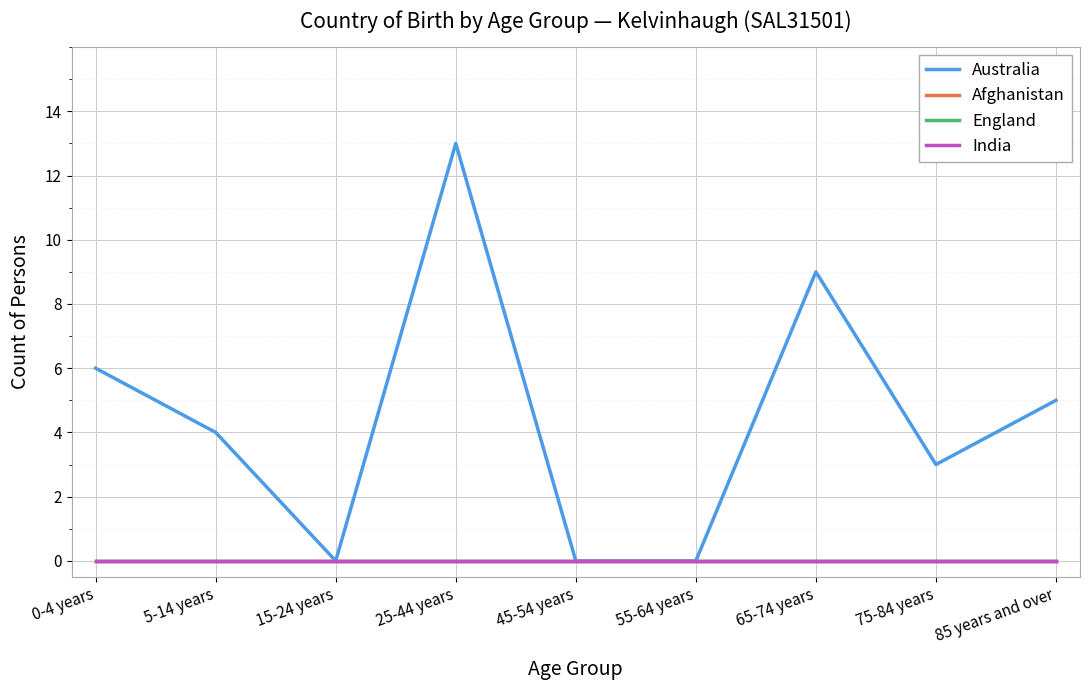

Rank the categories by India value from lowest to highest.

0-4 years, 5-14 years, 15-24 years, 25-44 years, 45-54 years, 55-64 years, 65-74 years, 75-84 years, 85 years and over